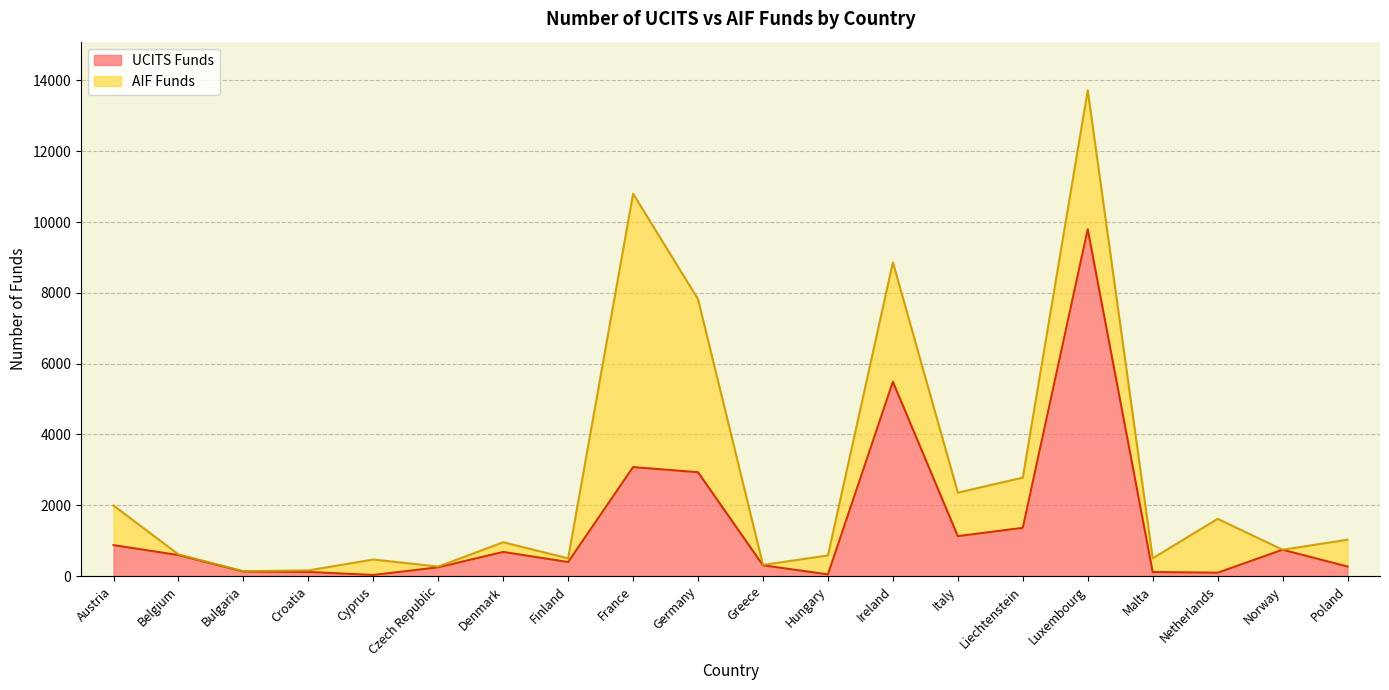

Rank the categories by value from lowest to highest.

Cyprus, Hungary, Netherlands, Malta, Croatia, Bulgaria, Czech Republic, Poland, Greece, Finland, Belgium, Denmark, Norway, Austria, Italy, Liechtenstein, Germany, France, Ireland, Luxembourg